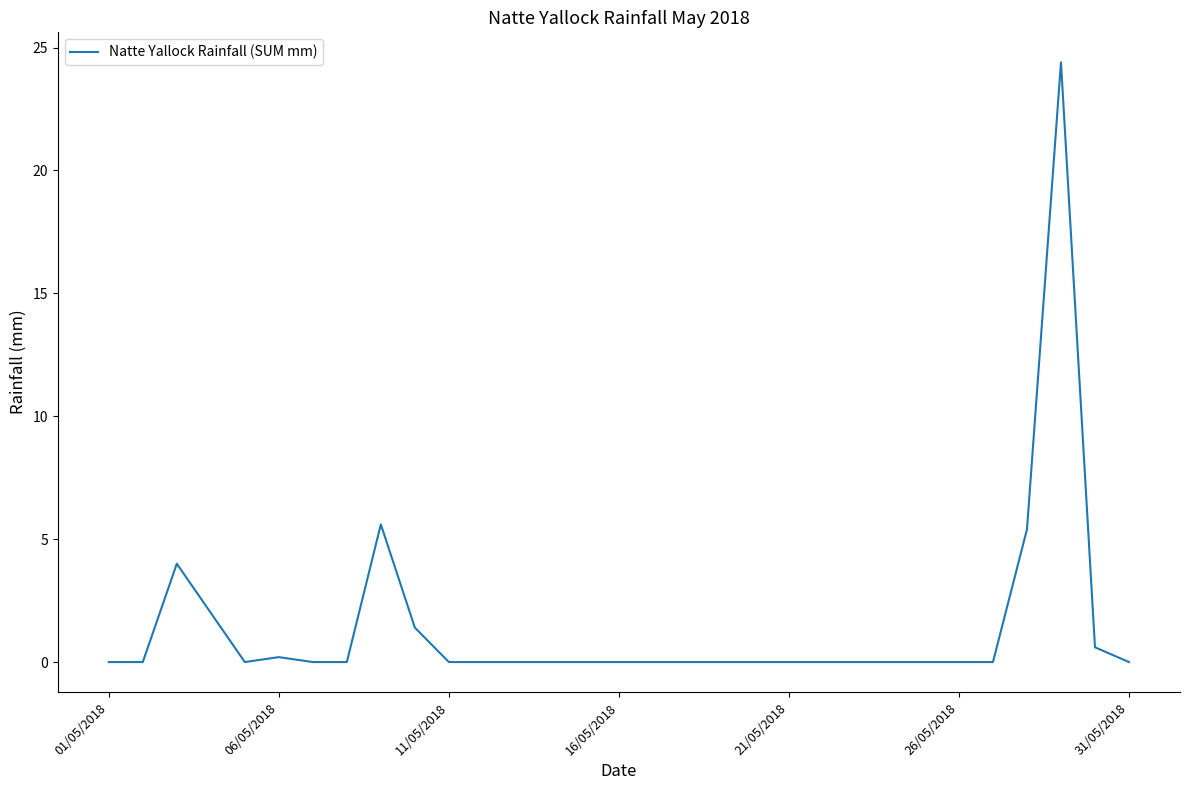

What is the greatest value displayed?

24.4